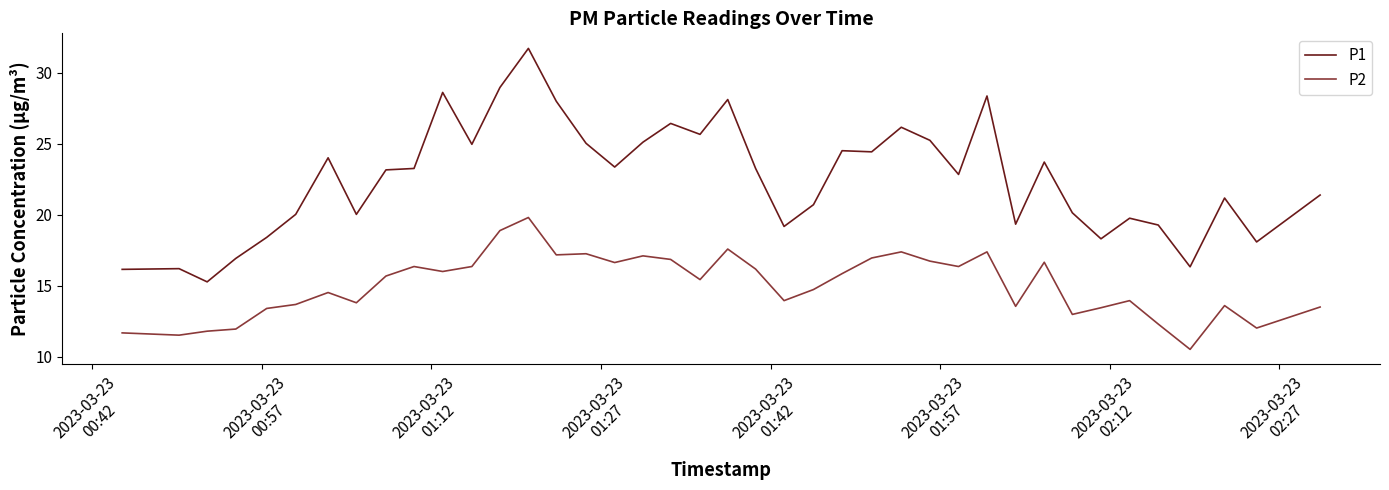

Which series has the widest spread of values?

P1